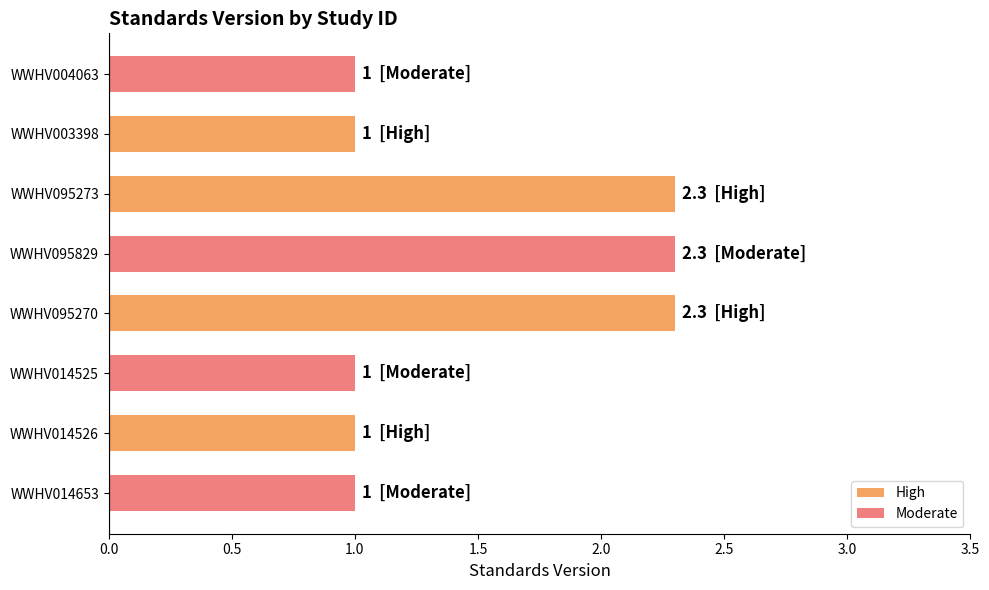

Approximately how many times larger is the value at WWHV014526 compared to WWHV014653?

1.0